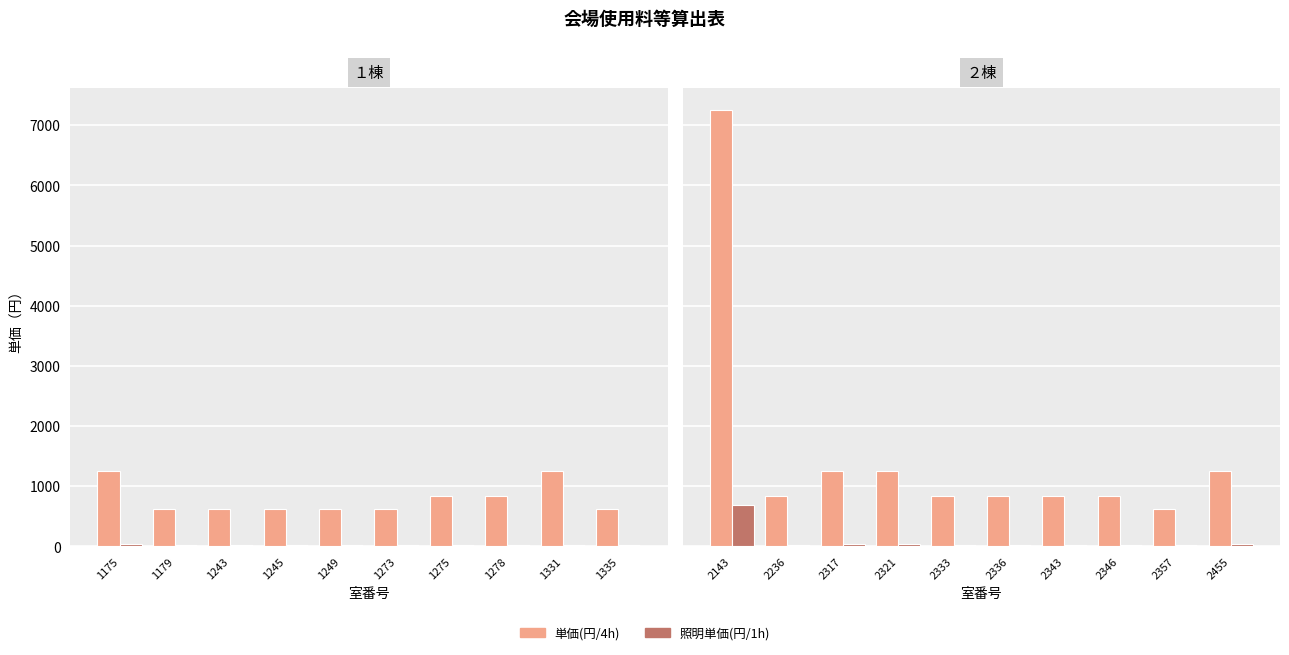

Between 2357 and 2455, which series saw the biggest shift?

単価(円/4h)